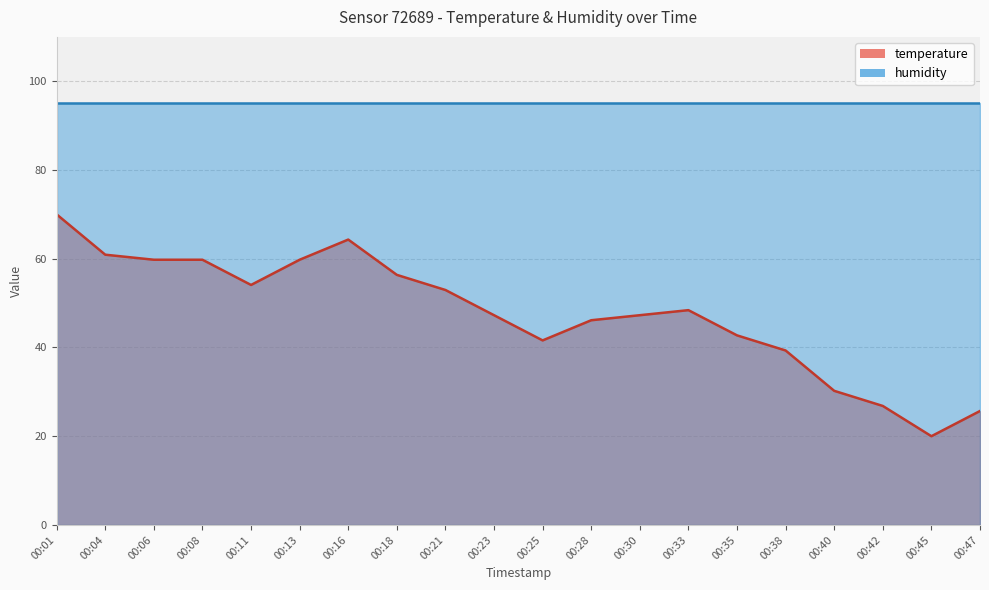

Reading left to right, transcribe all the data shown in this chart.

70.0	60.9	59.8	59.8	54.1	59.8	64.3	56.4	53.0	47.3	41.6	46.1	47.3	48.4	42.7	39.3	30.2	26.8	20.0	25.7